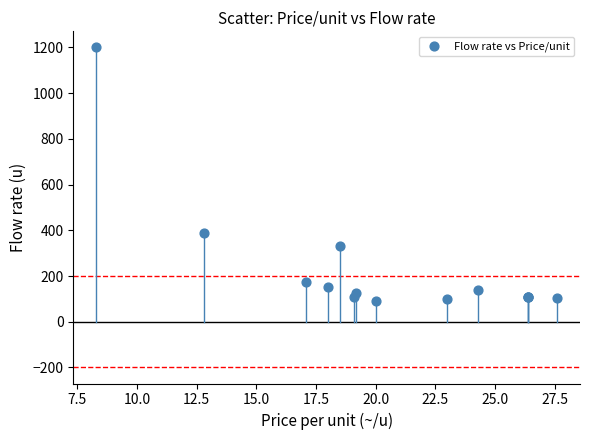

What Y value in the scatter plot is closest to 645?

390